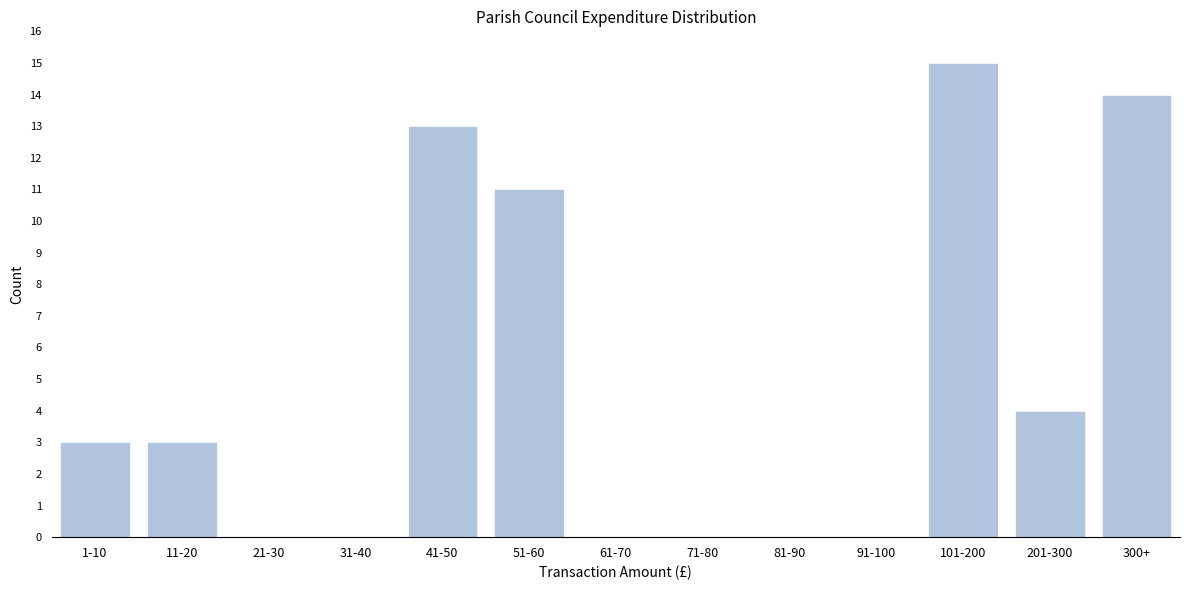

Reading right to left, list all the values displayed in this chart.

300+=14	201-300=4	101-200=15	91-100=0	81-90=0	71-80=0	61-70=0	51-60=11	41-50=13	31-40=0	21-30=0	11-20=3	1-10=3